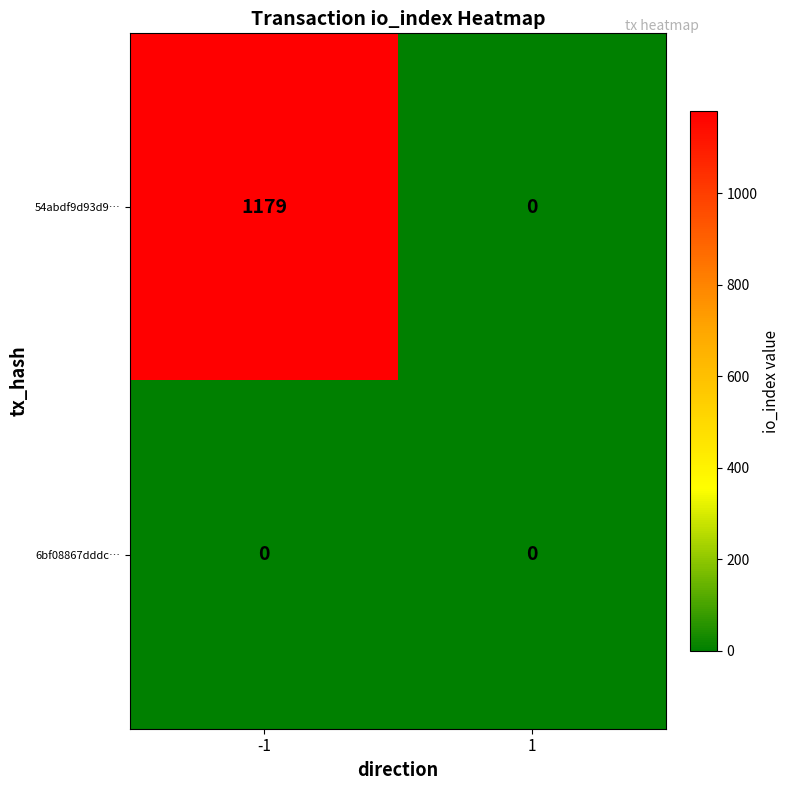

True or false: 6bf08867dddc… has a value of 0 at -1.

True